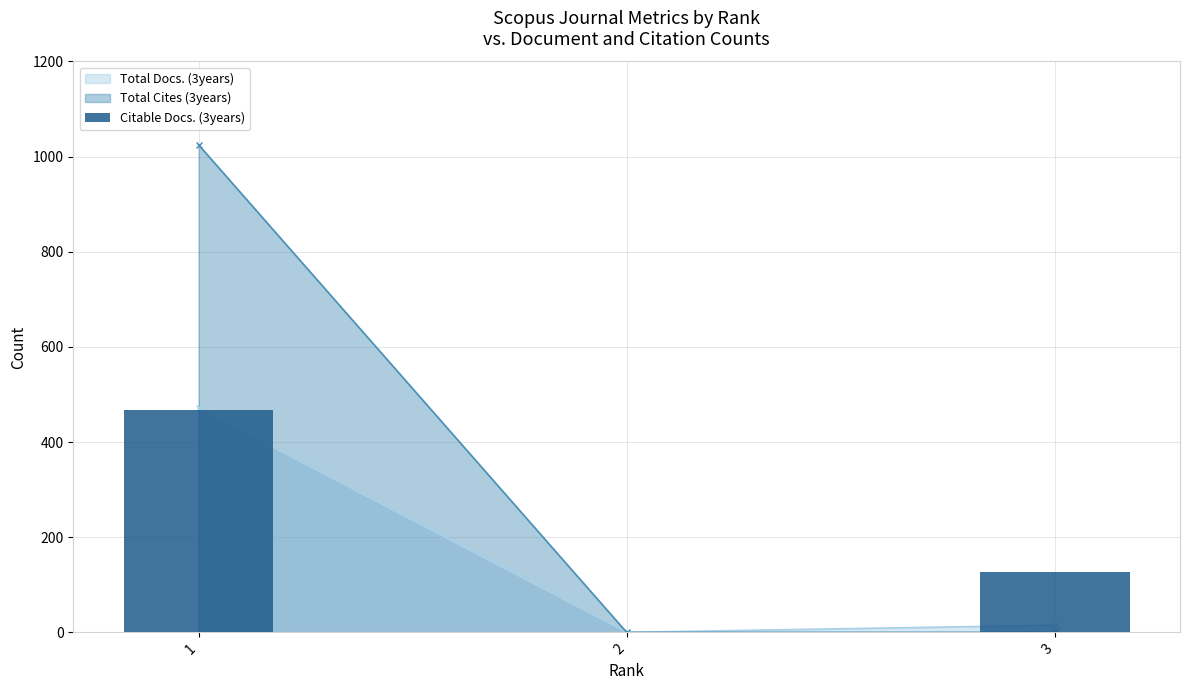

How many bars are there in total?

3